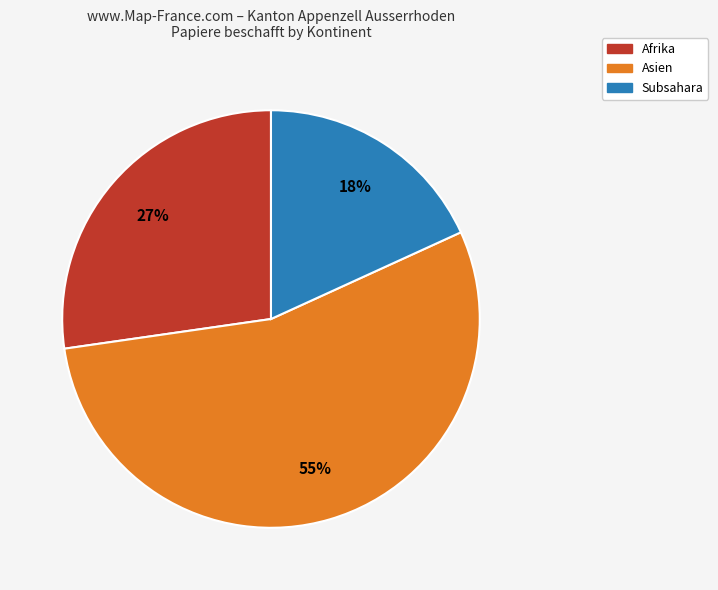

Is there any slice that represents more than half of the pie?

Yes